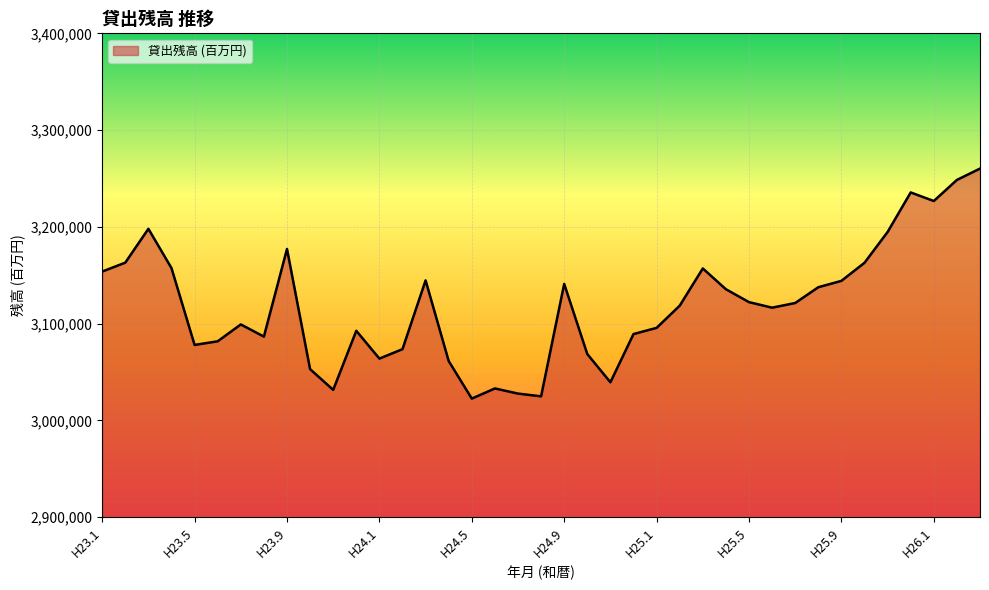

What is the difference between the maximum and minimum values?

237629